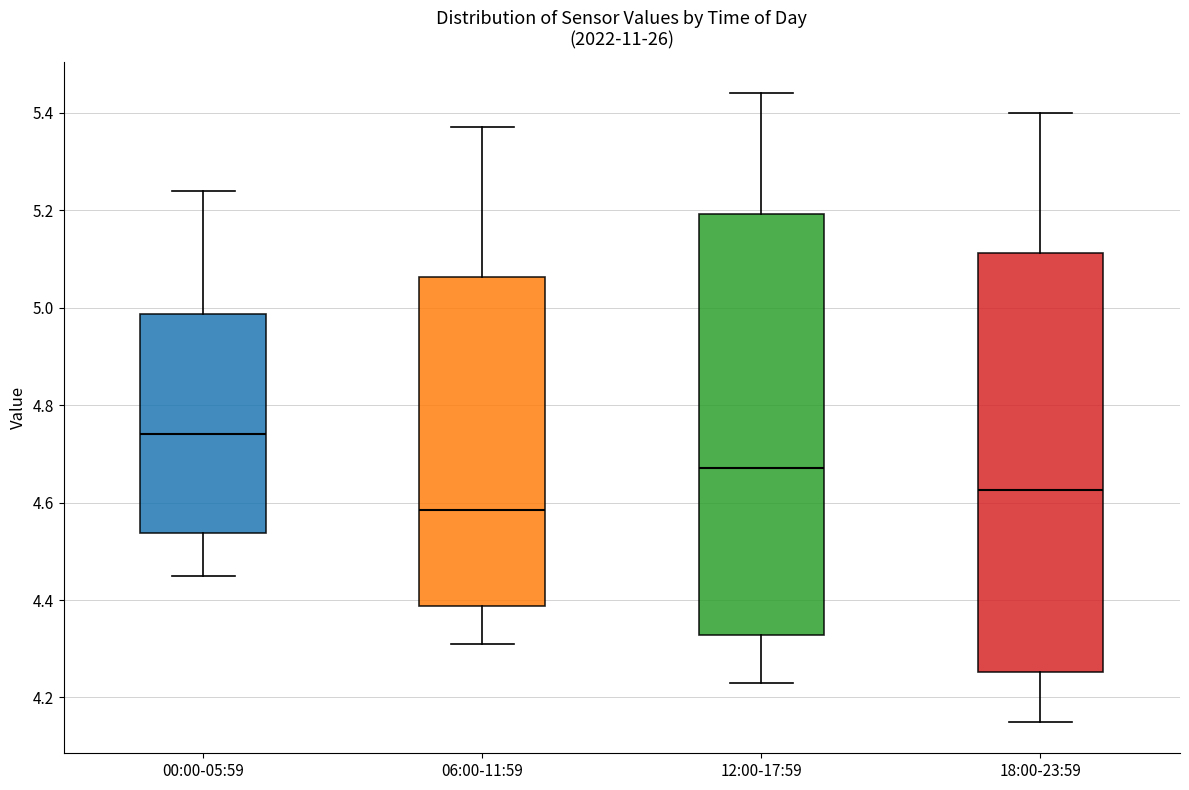

Reading left to right, transcribe this box plot: for each box, give where its median line is, the range the box spans, and where its two whiskers end, as read against the y-axis. The values are not printed on the chart, so give them approximately, as read against the axis.

00:00-05:59: median 4.74, box 4.54 to 4.98, whiskers 4.46 to 5.24
06:00-11:59: median 4.58, box 4.38 to 5.06, whiskers 4.32 to 5.38
12:00-17:59: median 4.68, box 4.32 to 5.20, whiskers 4.24 to 5.44
18:00-23:59: median 4.62, box 4.26 to 5.12, whiskers 4.16 to 5.40